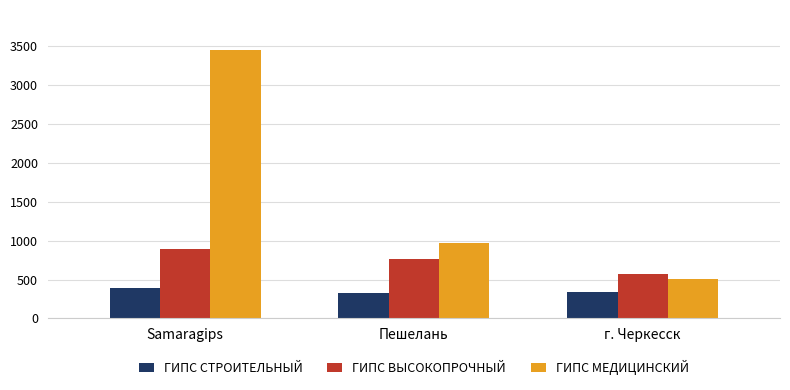

The value of ГИПС СТРОИТЕЛЬНЫЙ at Samaragips is 390. True or false?

True